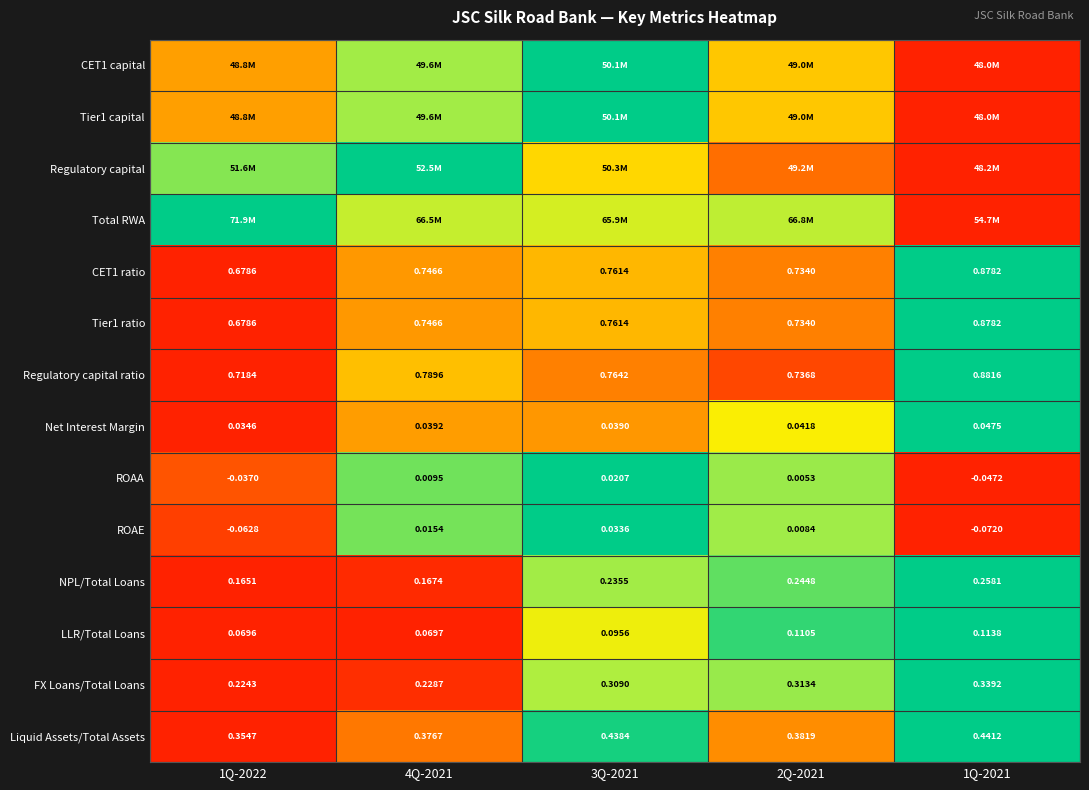

At which label is NPL/Total Loans closest to 0?

1Q-2022